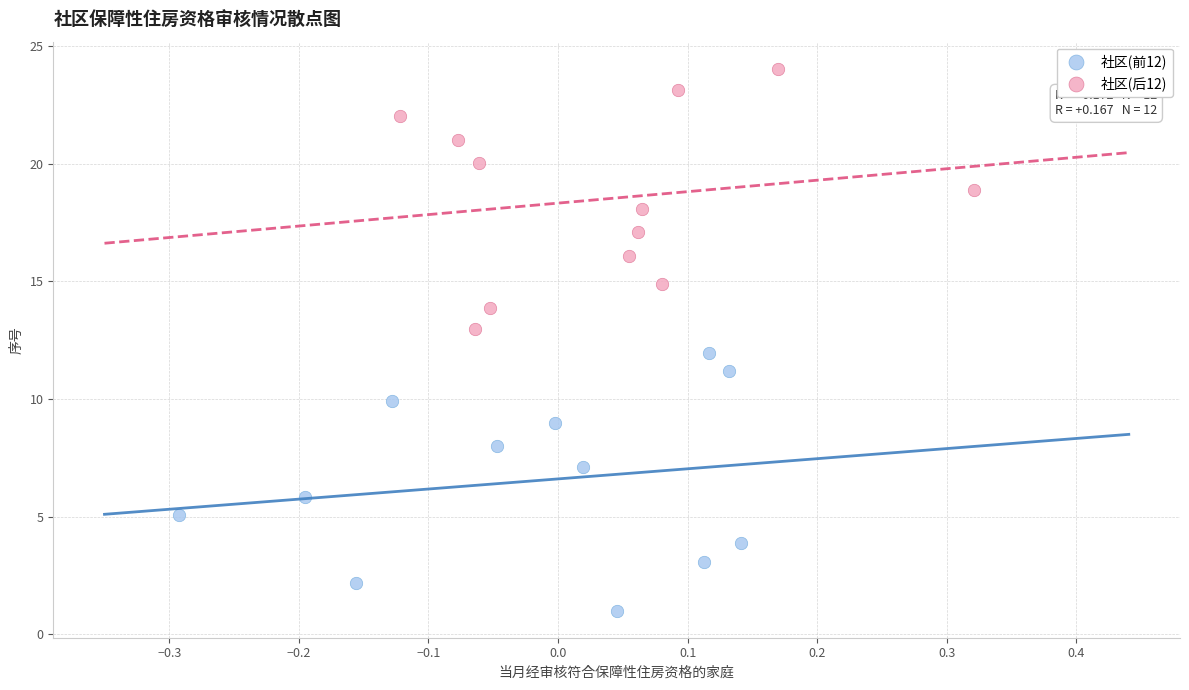

Which series contains the lowest Y value?

社区(前12)